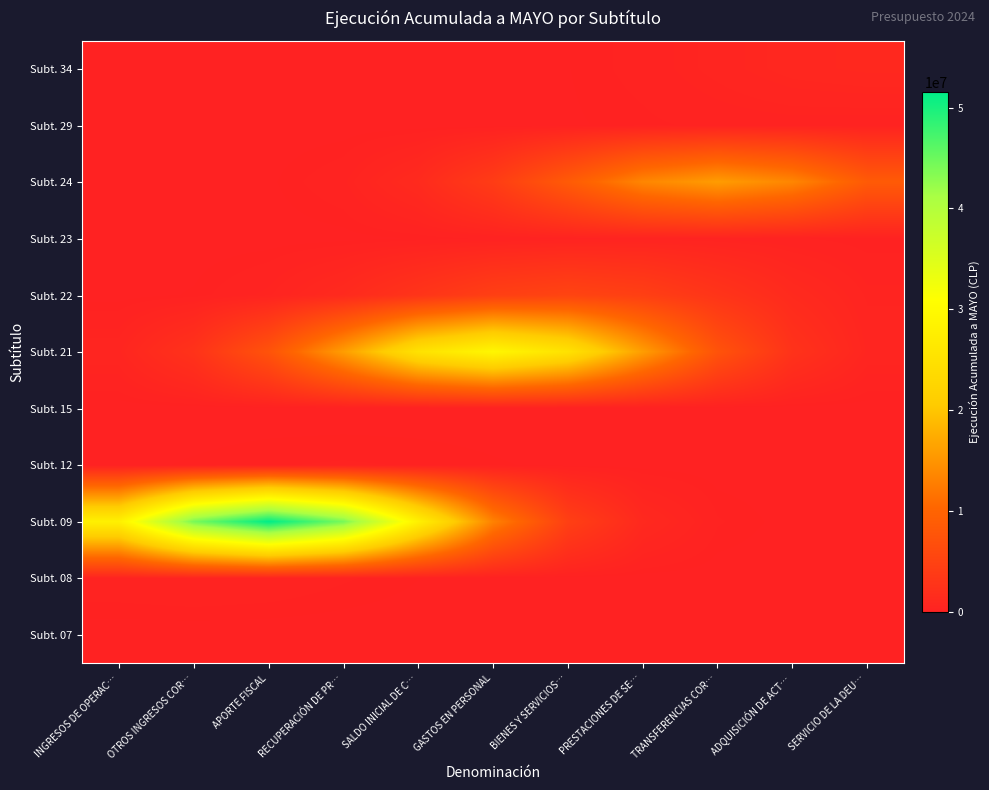

What is the total value across all series at BIENES Y SERVICIOS…?

44221788.8